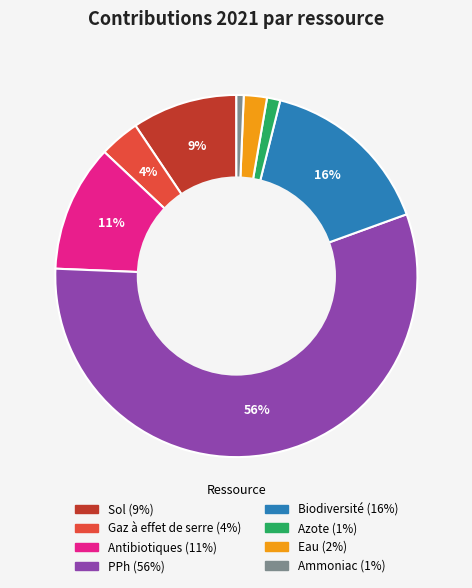

Count the number of slices in the pie.

8